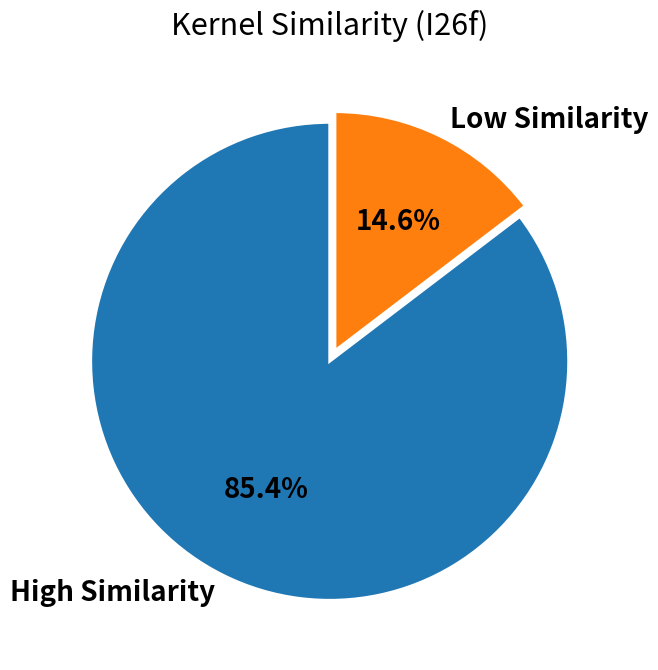

Does High Similarity represent more than half of the total?

Yes